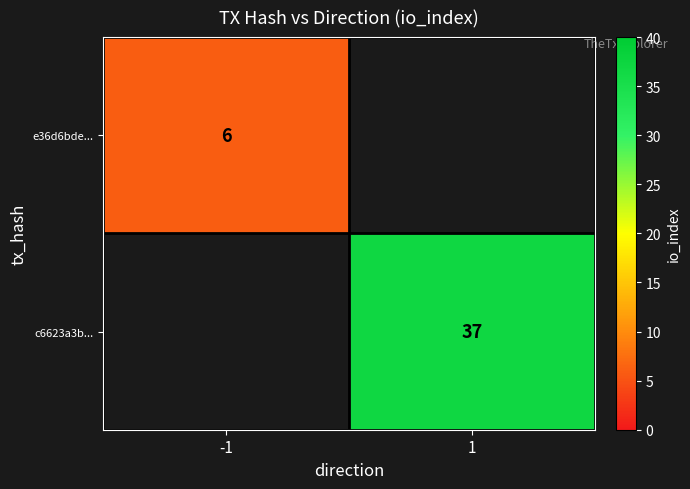

The e36d6bde... series shows 6 at -1. True or false?

True